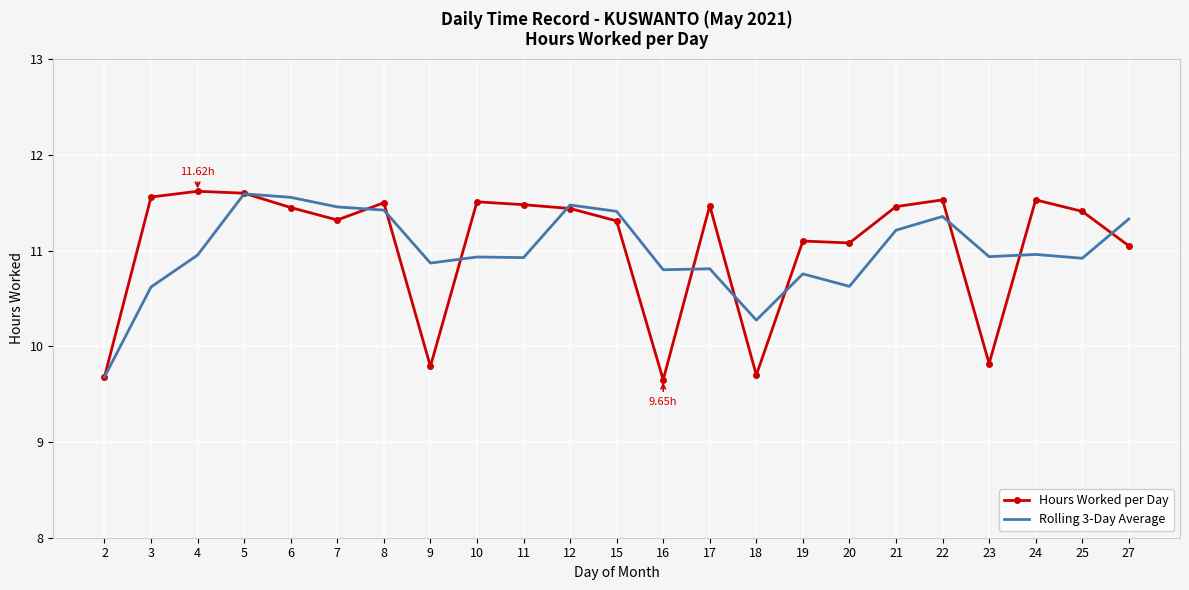

Where is the first local minimum for Hours Worked per Day?

7